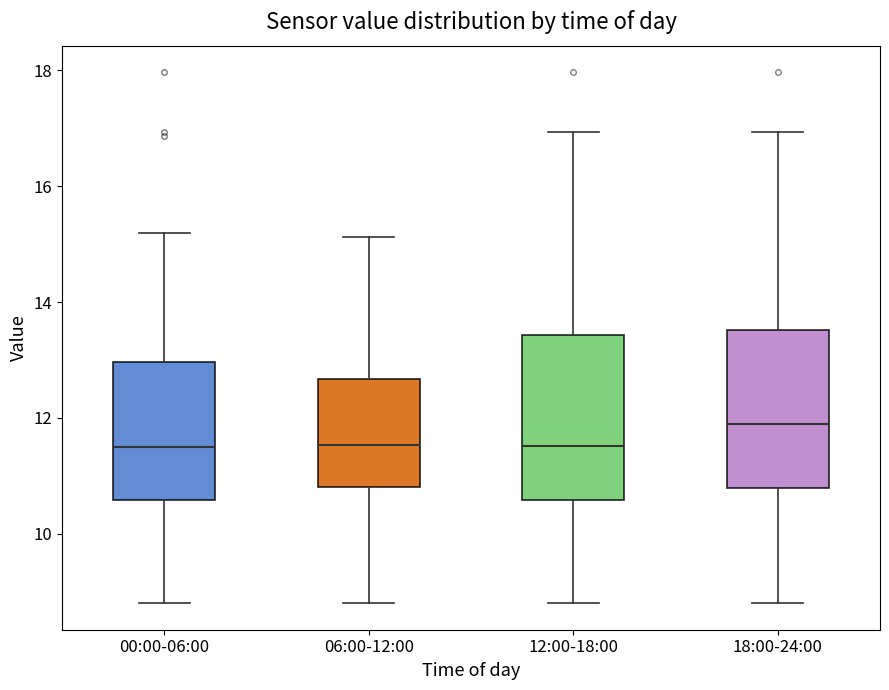

Which box has the highest median line?

18:00-24:00